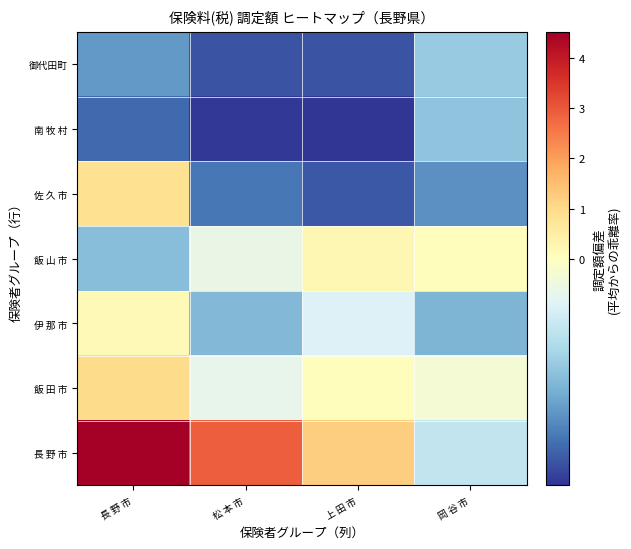

List the series in order of their peak value, lowest first.

南 牧 村, 御代田町, 伊 那 市, 飯 山 市, 佐 久 市, 飯 田 市, 長 野 市